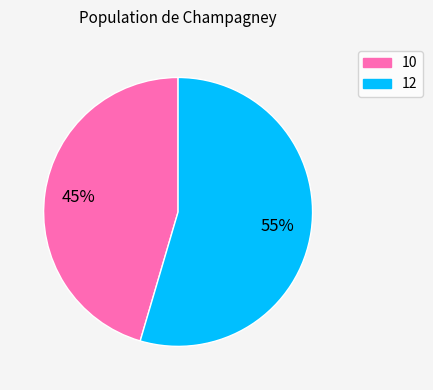

The 10 slice represents 45% of the pie. True or false?

True